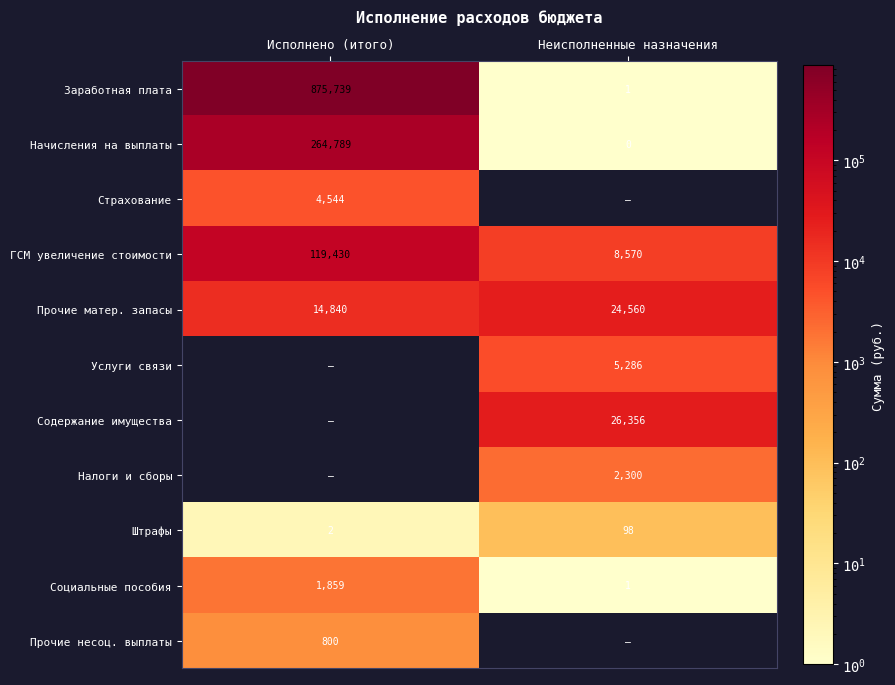

What is the spread (max minus min) of values at Неисполненные назначения?

26356.4